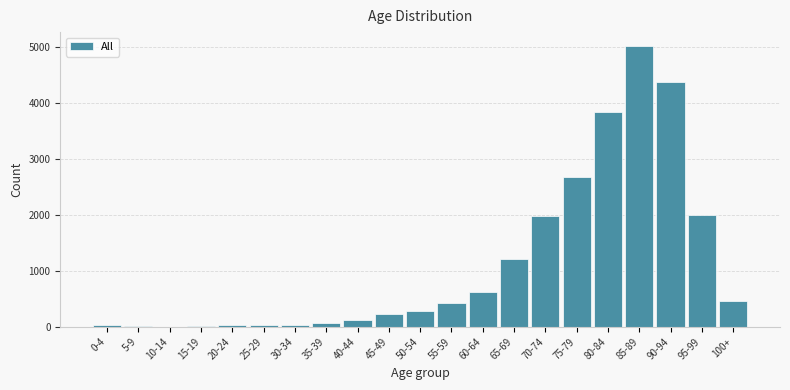

Between 60-64 and 80-84, which is larger?

80-84